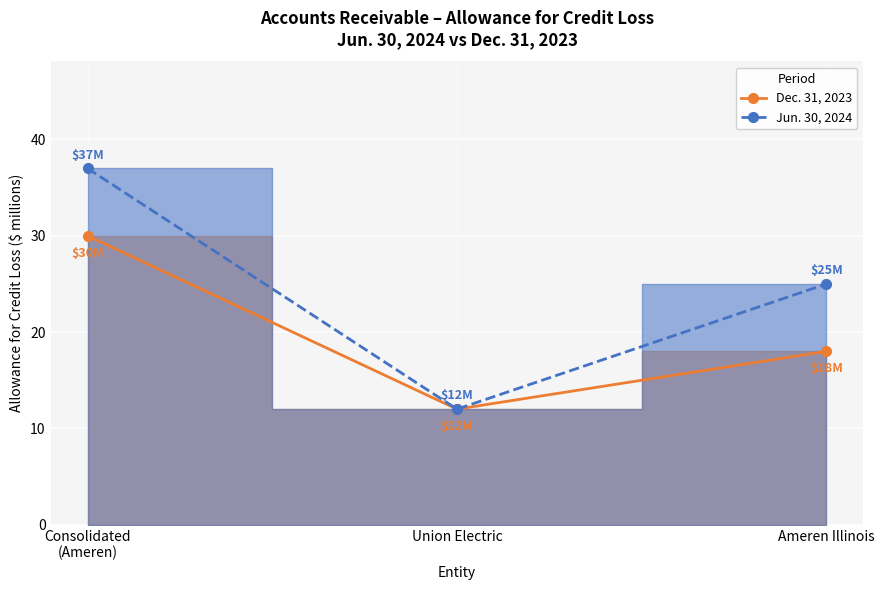

What is the smallest value displayed?

12